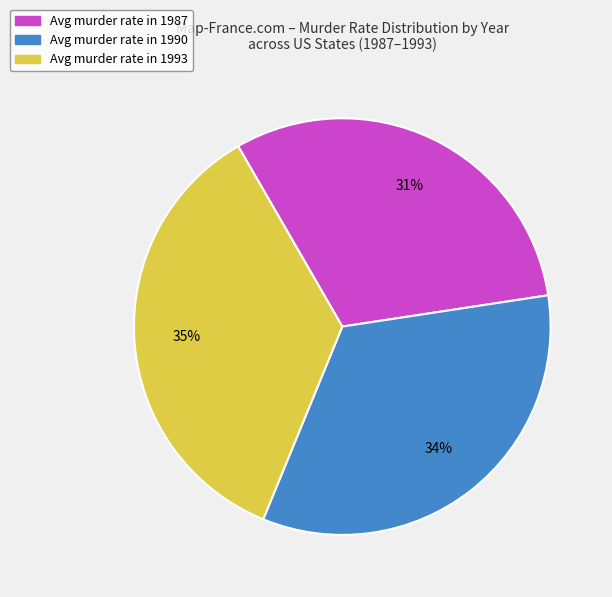

Does any single category account for the majority?

No